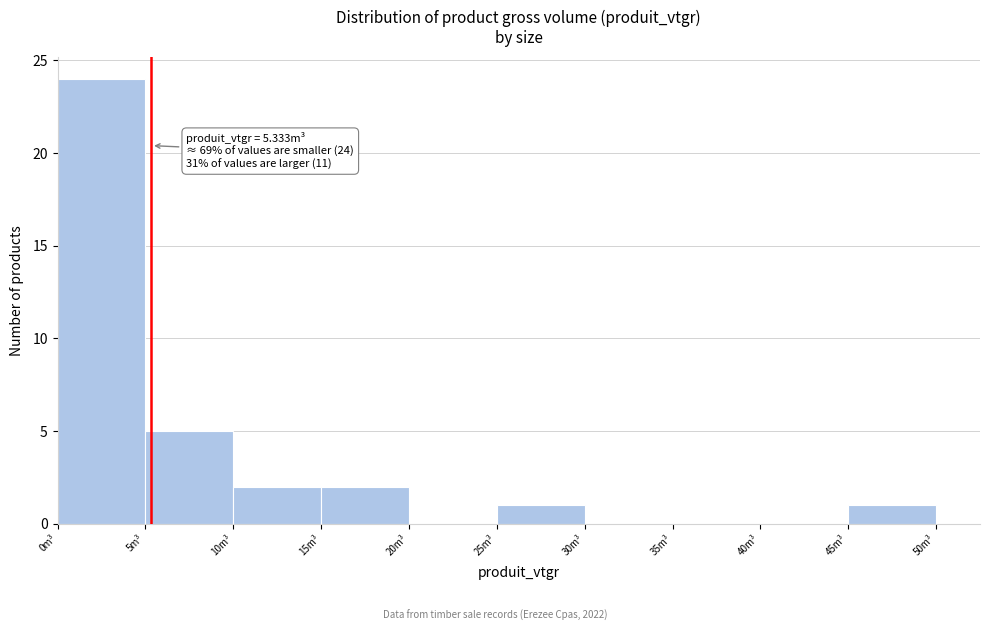

Which range on the x-axis has the tallest bar?

0 to 5